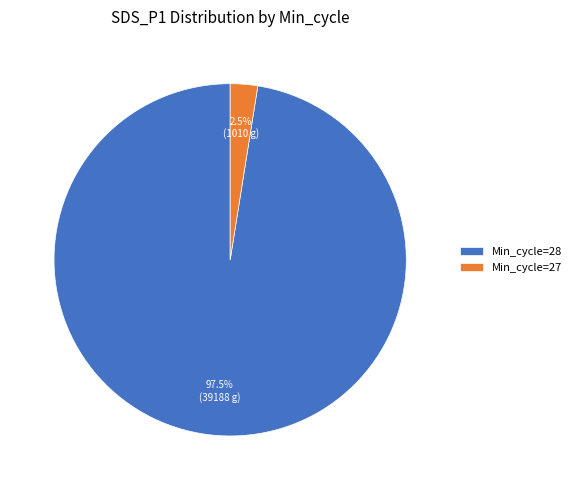

Which slice is the largest?

Min_cycle=28